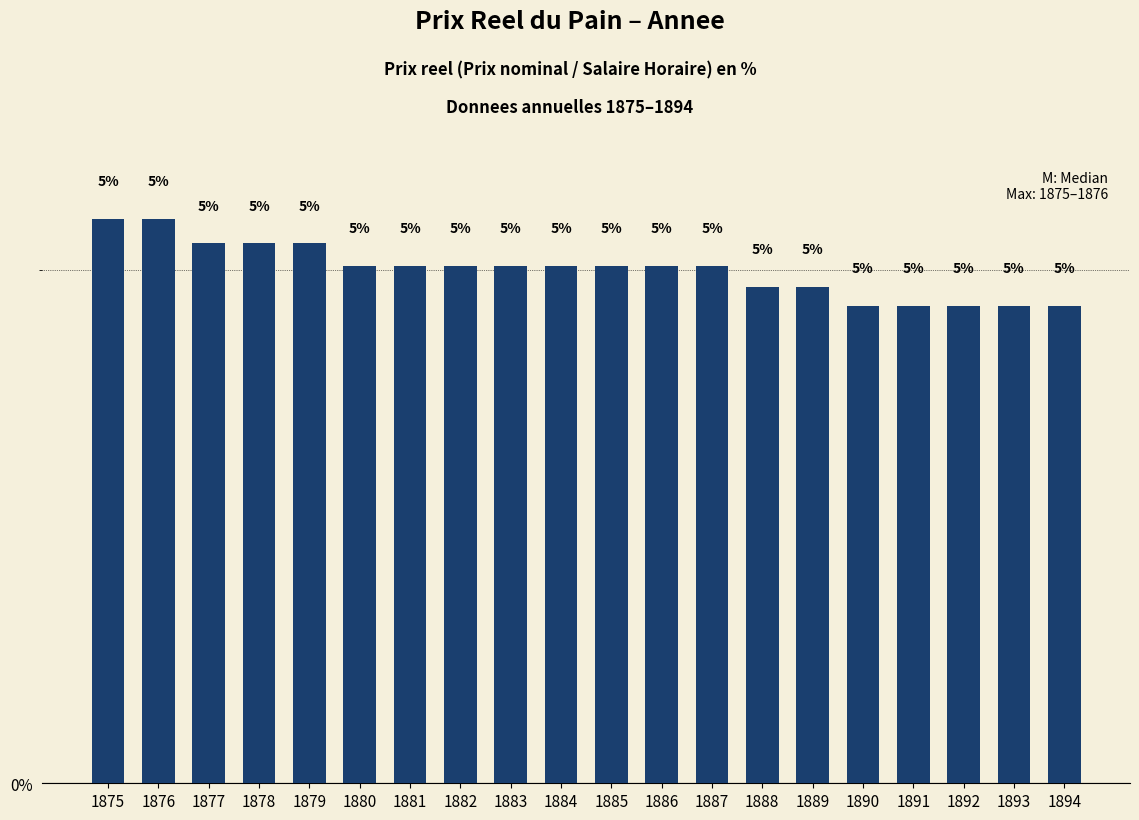

Where does the data first go above 5?

1875